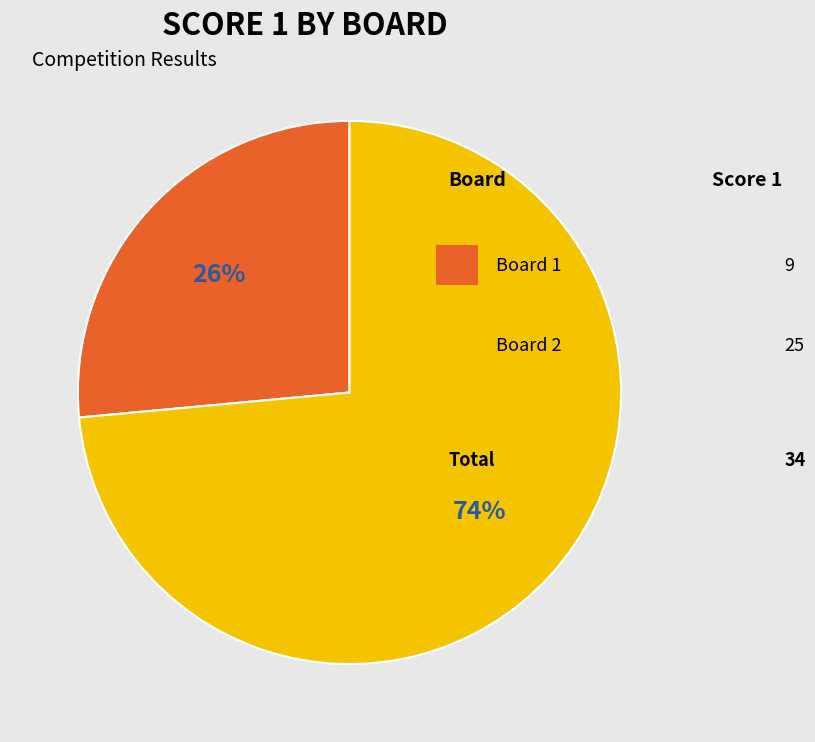

Is there a majority slice in this chart?

Yes